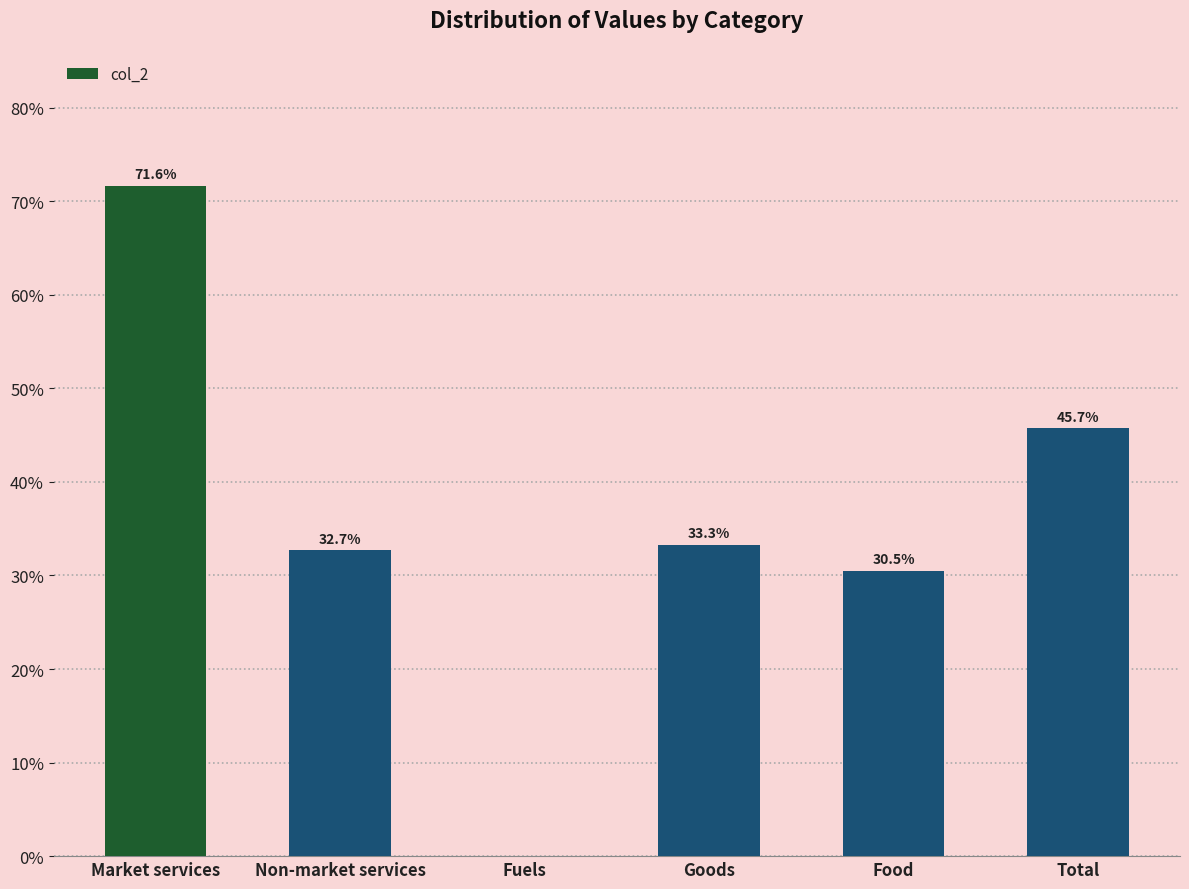

The value at Goods is 10.0. True or false?

False